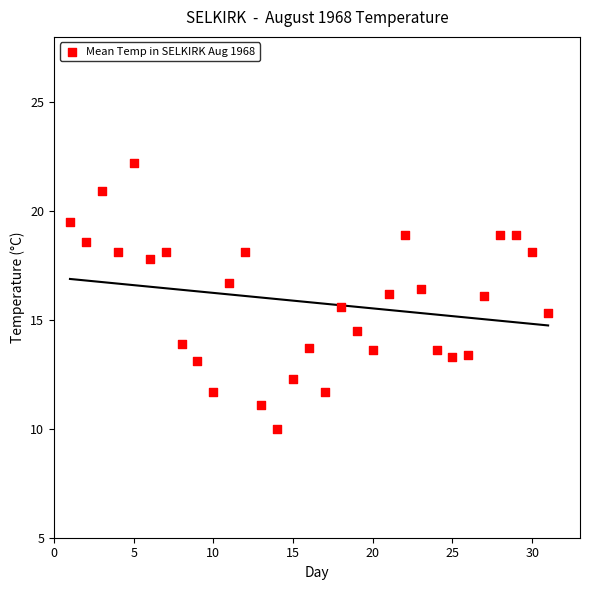

What is the range of Y values (max minus min)?

12.2